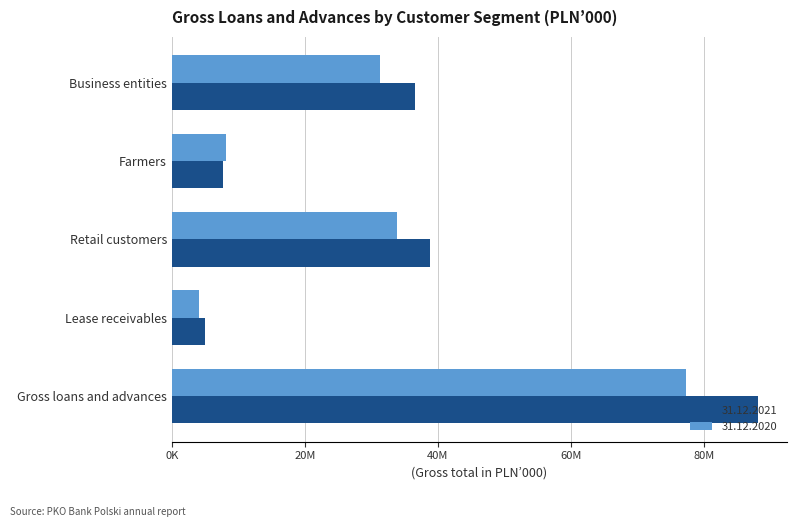

What are all the series names shown in the legend?

31.12.2021, 31.12.2020